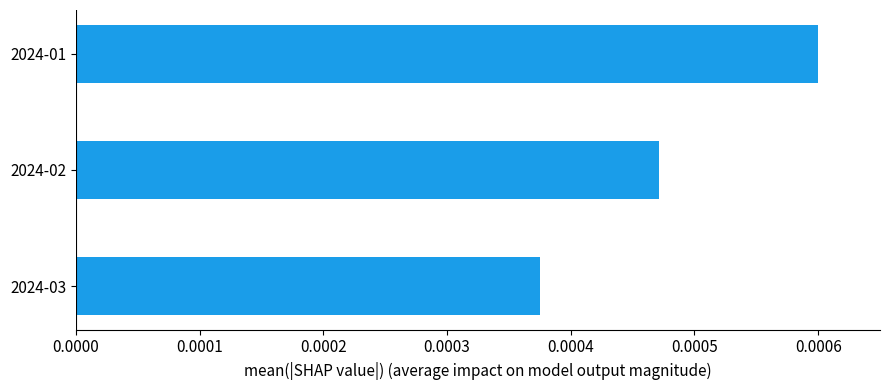

How many values are between 0 and 1?

3